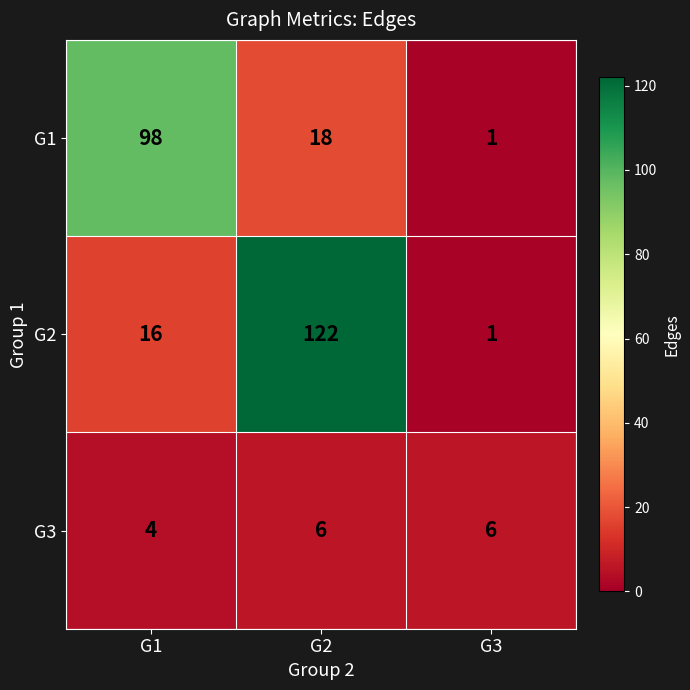

Which series has the largest range (max minus min)?

G2